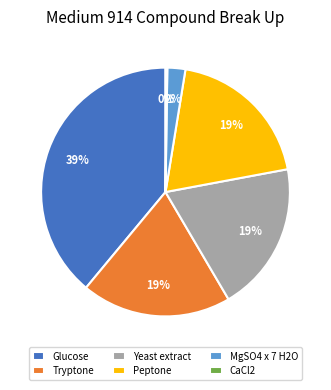

Is it true that Yeast extract is 27% of the pie?

False